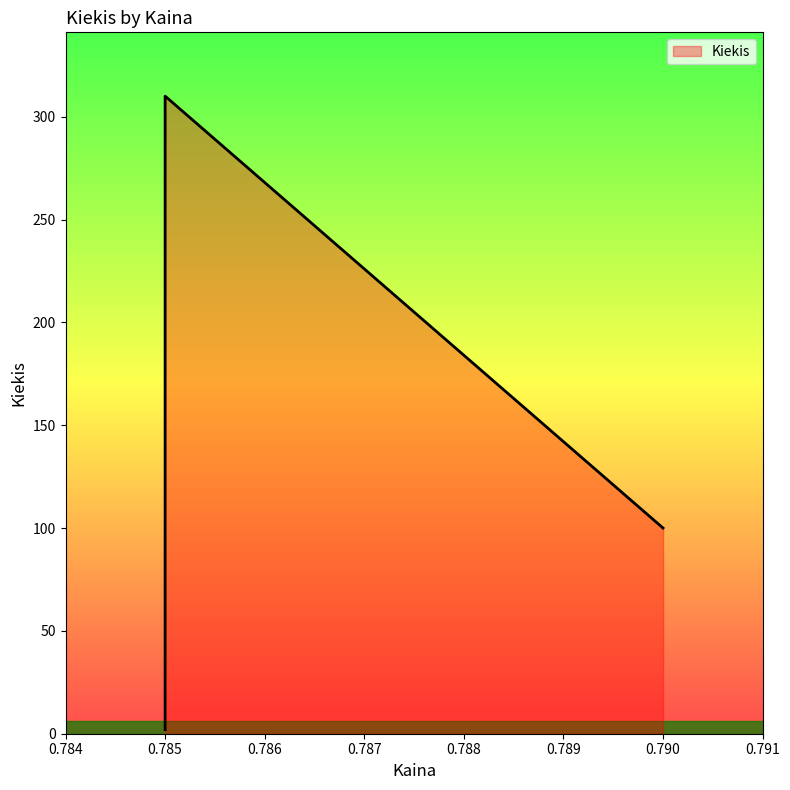

Rank the categories by value from lowest to highest.

0.785, 0.785, 0.79, 0.785